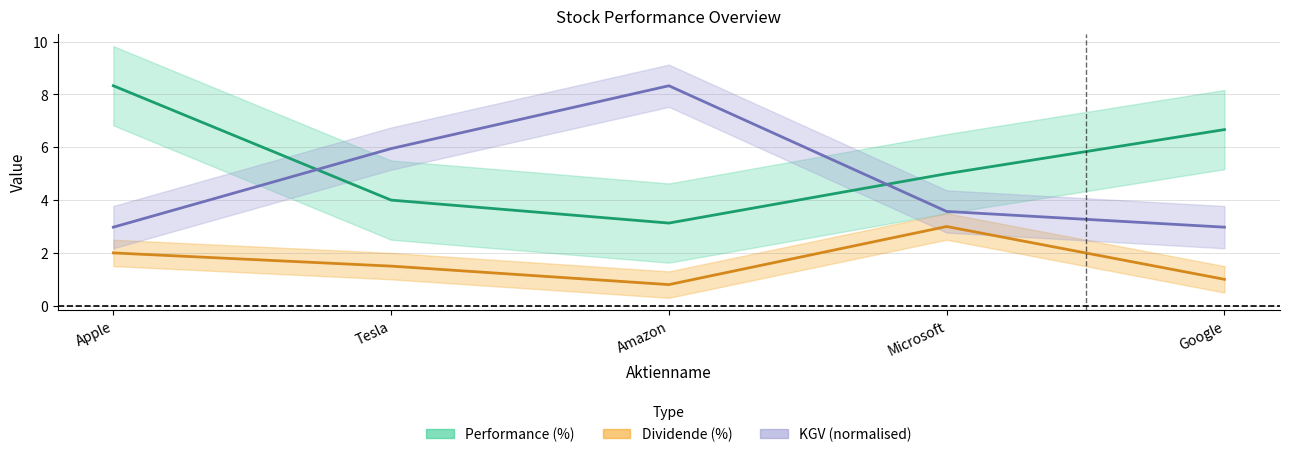

Where is Dividende (%) nearest to the value 1?

Google